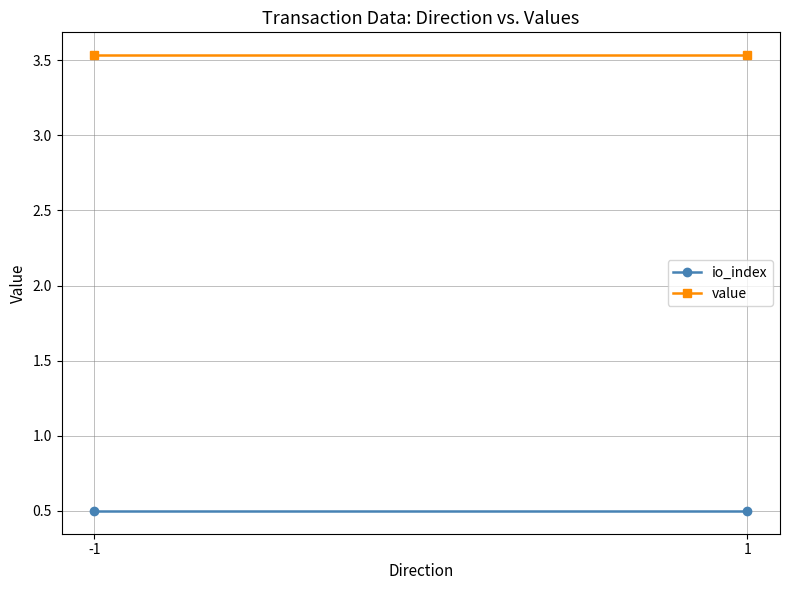

At how many categories does at least one series exceed 1?

2